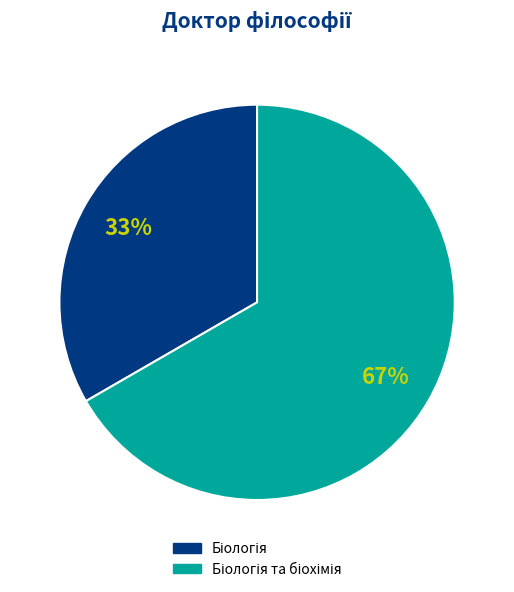

How many segments does this pie chart have?

2